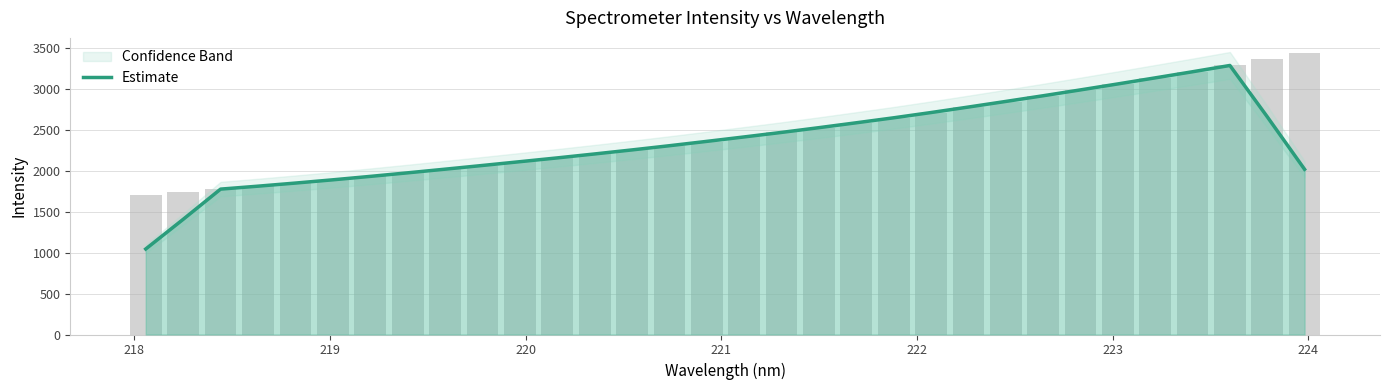

What is the sum of all values?

75534.1